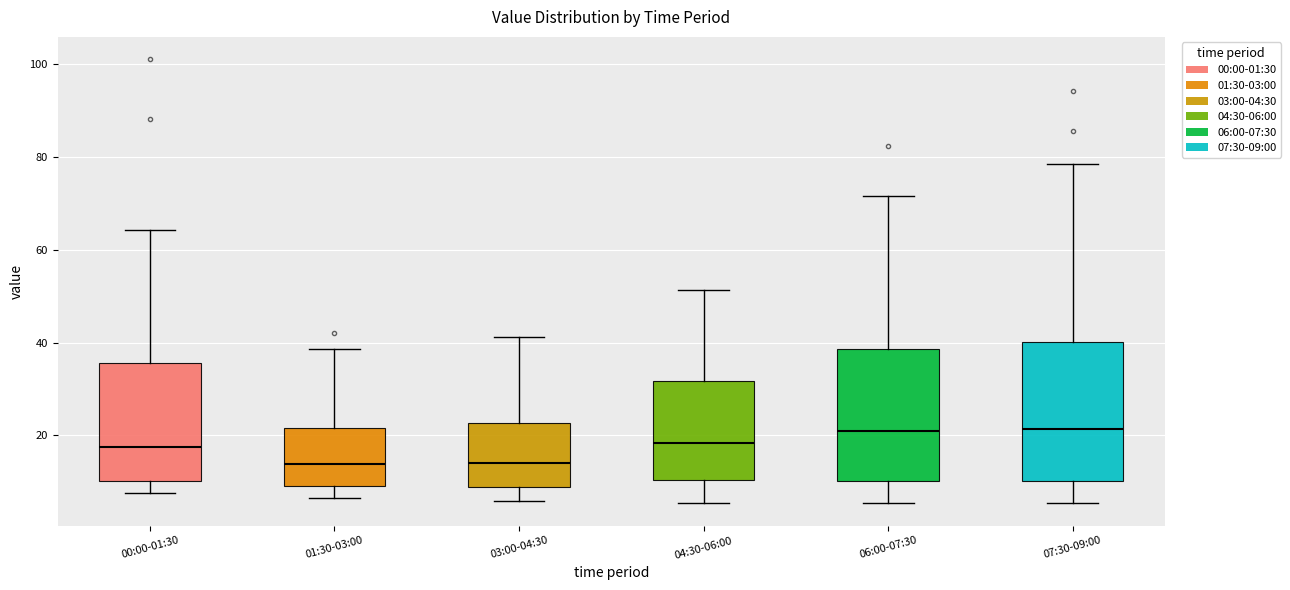

Reading left to right, transcribe this box plot: for each box, give where its median line is, the range the box spans, and where its two whiskers end, as read against the y-axis. The values are not printed on the chart, so give them approximately, as read against the axis.

00:00-01:30: median 18, box 10 to 36, whiskers 8 to 64
01:30-03:00: median 14, box 10 to 22, whiskers 6 to 38
03:00-04:30: median 14, box 8 to 22, whiskers 6 to 42
04:30-06:00: median 18, box 10 to 32, whiskers 6 to 52
06:00-07:30: median 20, box 10 to 38, whiskers 6 to 72
07:30-09:00: median 22, box 10 to 40, whiskers 6 to 78